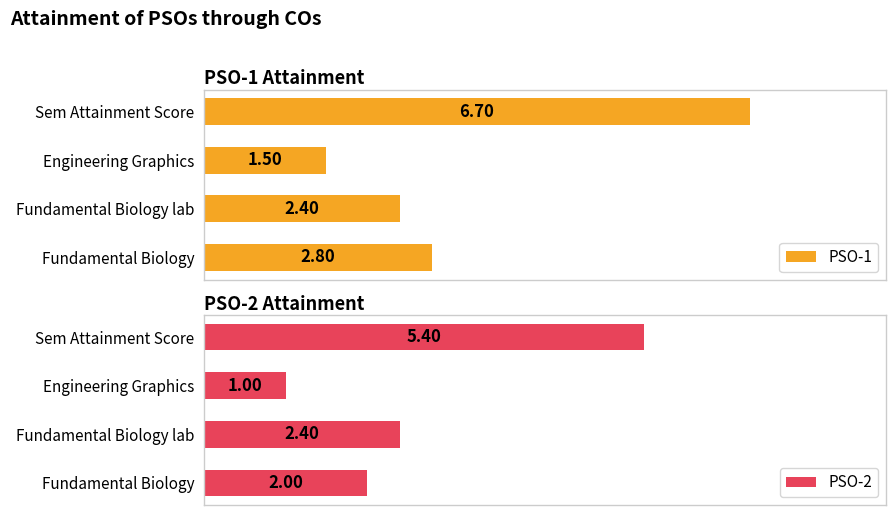

Which category has the highest value in the PSO-1 series?

Sem Attainment Score